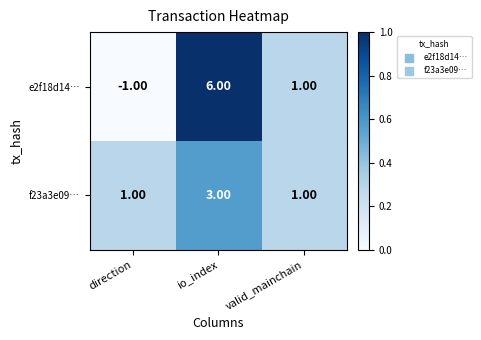

Where is e2f18d14… nearest to the value 2?

valid_mainchain